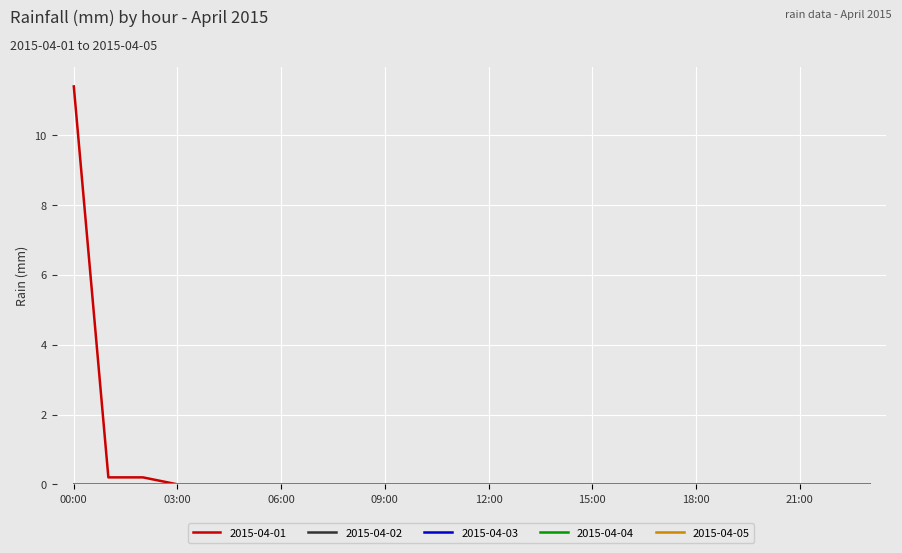

How many lines are shown in the chart?

5